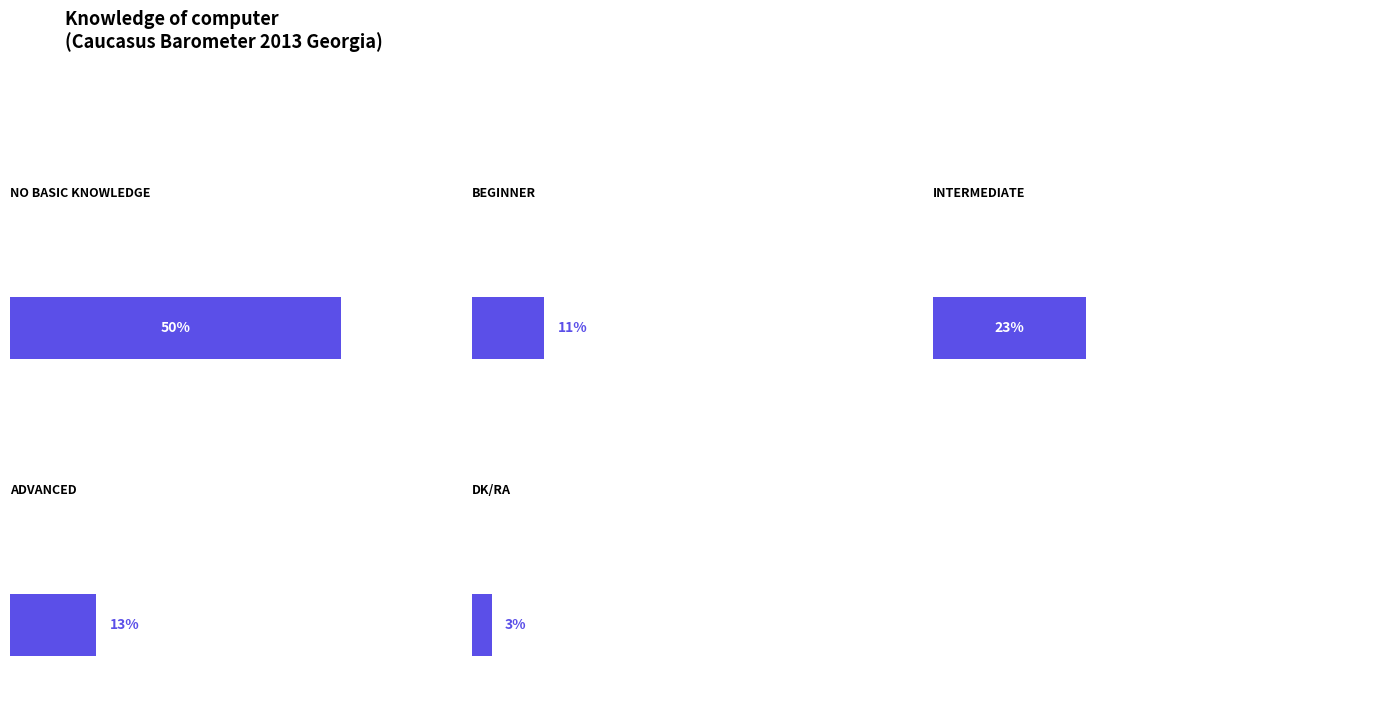

What position from the right is DK/RA?

1